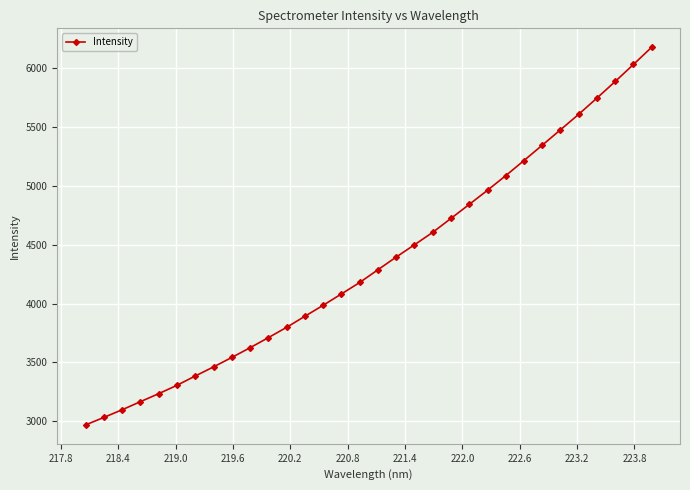

What is the value of the 13th point from the left?

3891.5